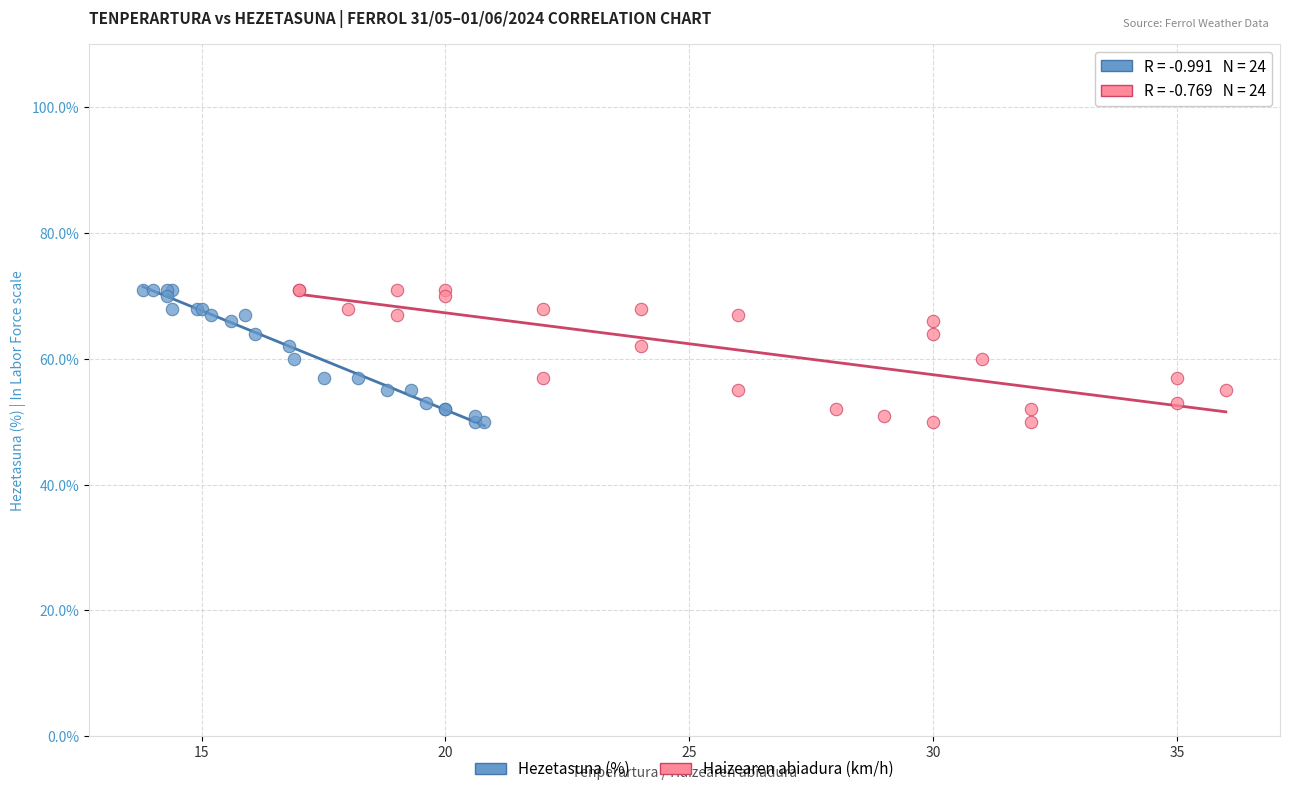

What are all the series names shown in the legend?

Hezetasuna (%), Haizearen abiadura (km/h)